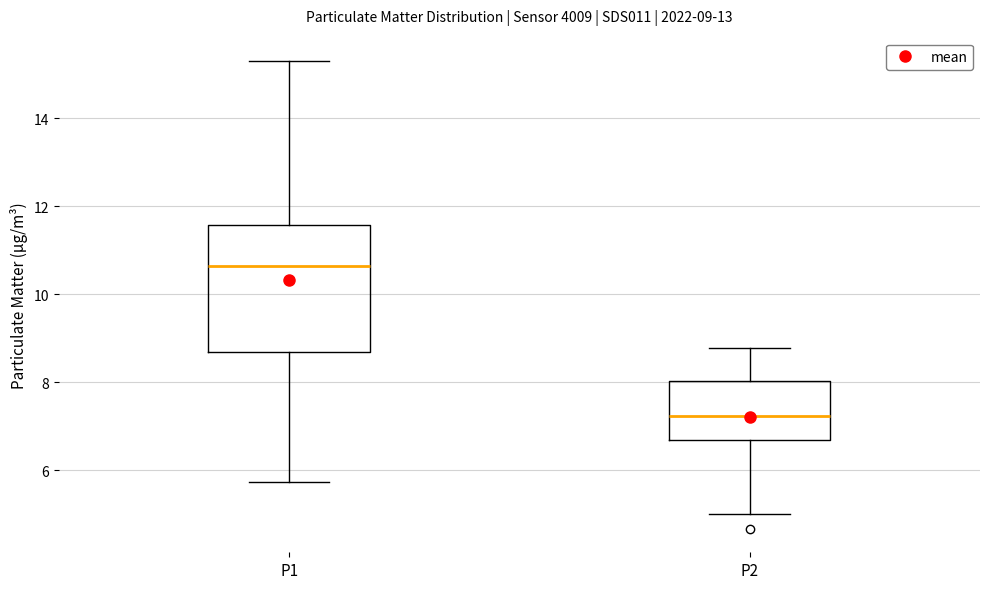

Which box's median line is the highest?

P1